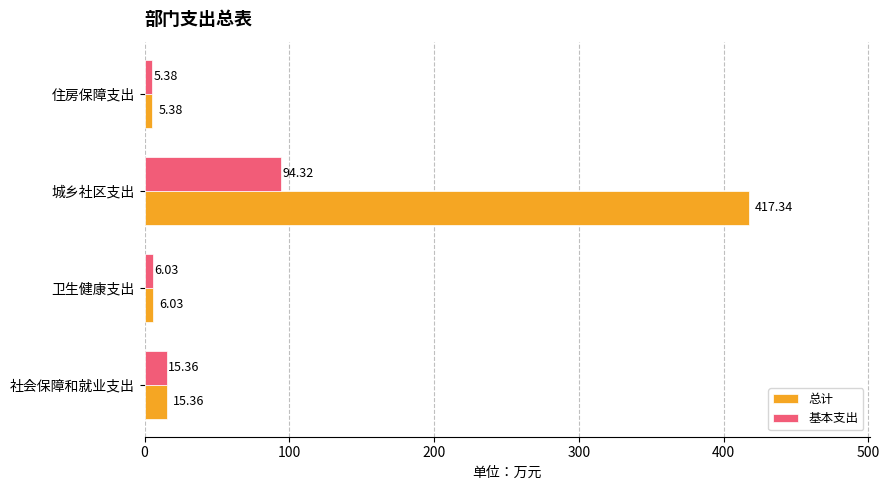

Rank the series at 城乡社区支出 from lowest to highest value.

基本支出, 总计